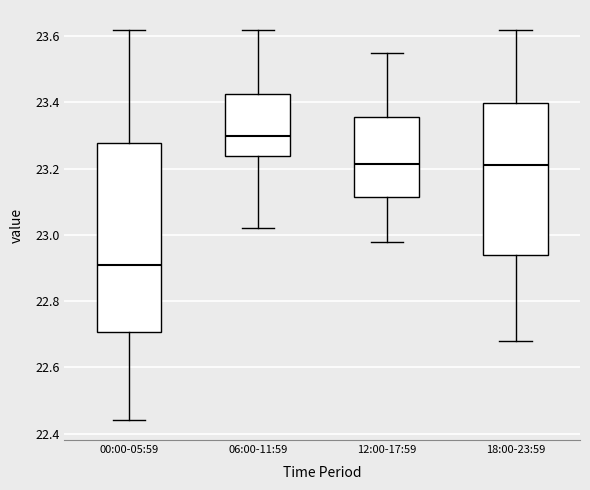

Reading left to right, read every box against the y-axis: the position of its median line, the range the box covers, and the ends of its whiskers. The values are not printed on the chart, so give them approximately, as read against the axis.

00:00-05:59: median 22.92, box 22.70 to 23.28, whiskers 22.44 to 23.62
06:00-11:59: median 23.30, box 23.24 to 23.42, whiskers 23.02 to 23.62
12:00-17:59: median 23.22, box 23.12 to 23.36, whiskers 22.98 to 23.56
18:00-23:59: median 23.22, box 22.94 to 23.40, whiskers 22.68 to 23.62